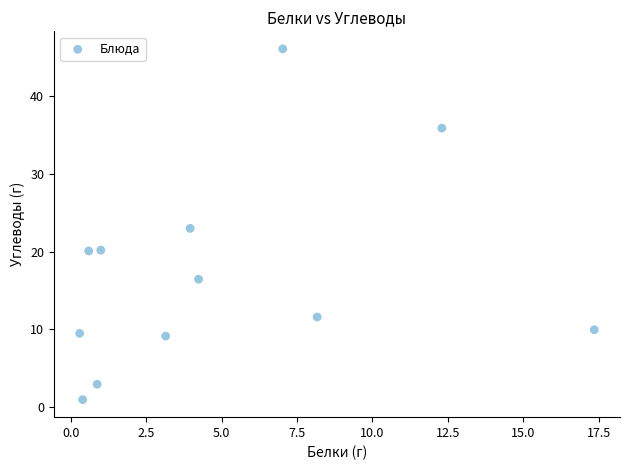

What is the range of Y values (max minus min)?

45.1